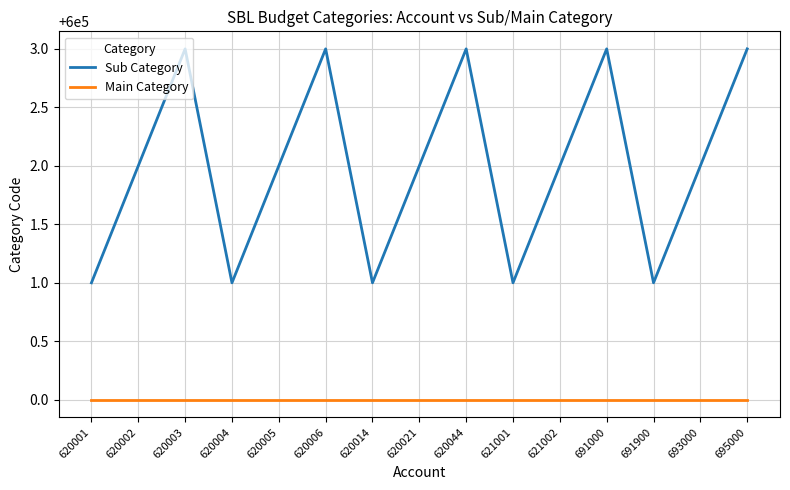

Reading left to right, extract all data points from this chart.

Sub Category: 620001=600001	620002=600002	620003=600003	620004=600001	620005=600002	620006=600003	620014=600001	620021=600002	620044=600003	621001=600001	621002=600002	691000=600003	691900=600001	693000=600002	695000=600003
Main Category: 620001=600000	620002=600000	620003=600000	620004=600000	620005=600000	620006=600000	620014=600000	620021=600000	620044=600000	621001=600000	621002=600000	691000=600000	691900=600000	693000=600000	695000=600000